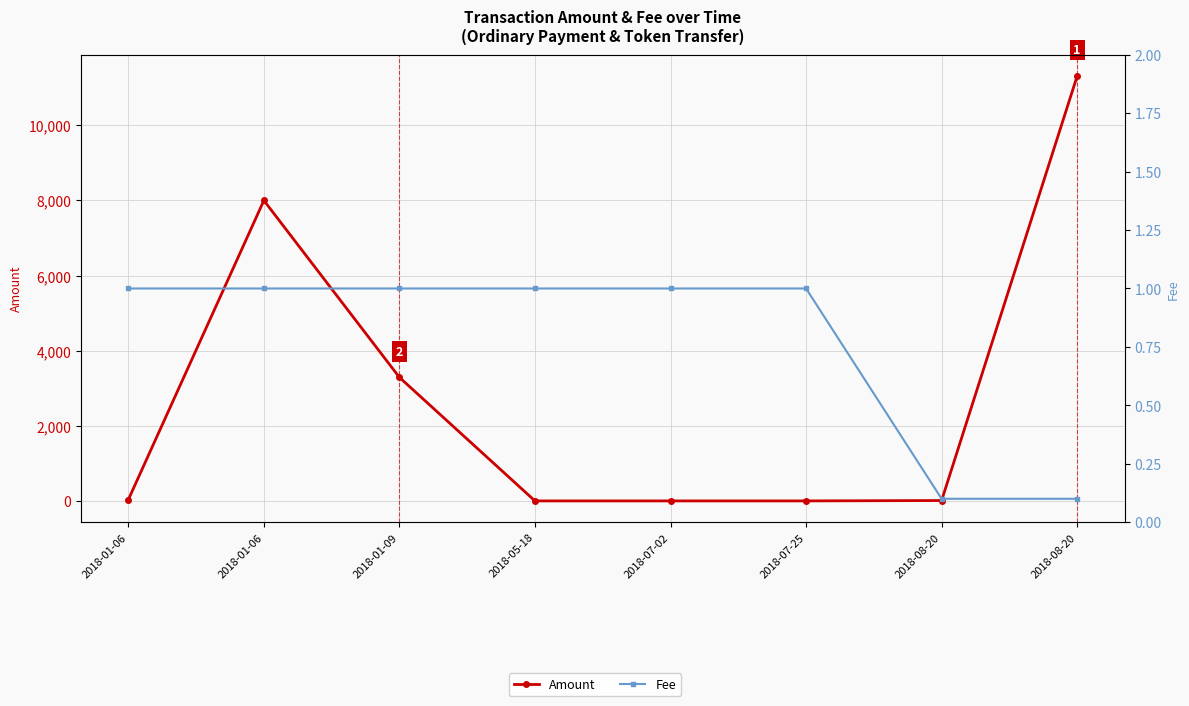

What is the total value across all series at 2018-01-06?

35.0